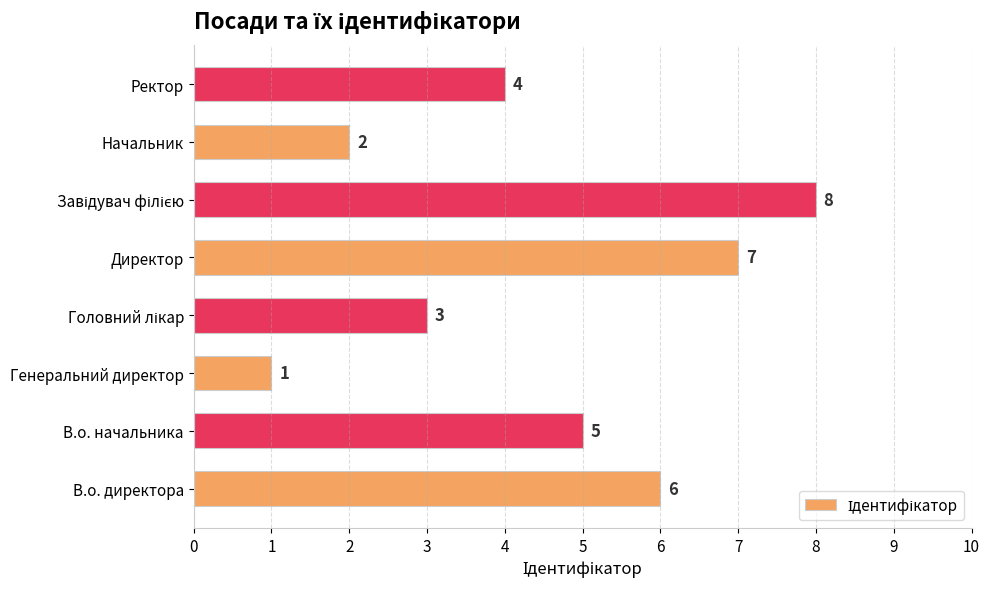

How many distinct data groups are displayed?

1